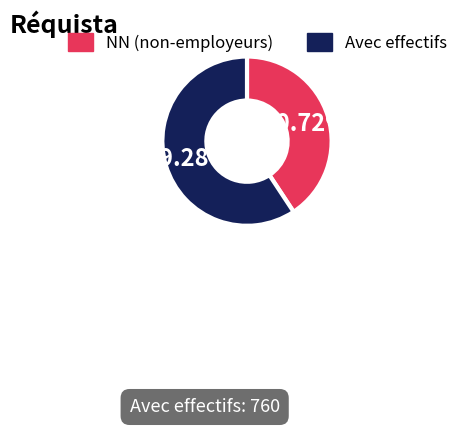

Does any single category account for the majority?

Yes